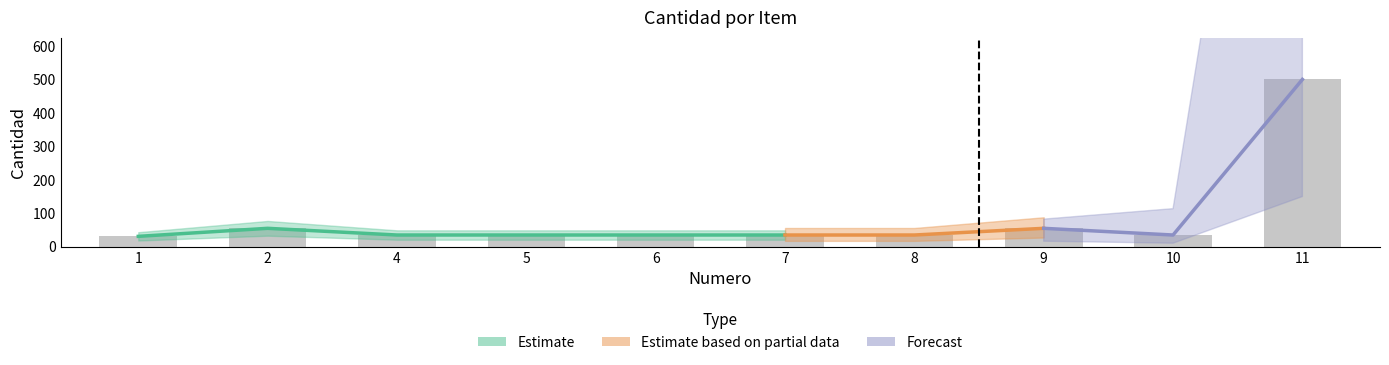

Where is the data nearest to the value 265?

2